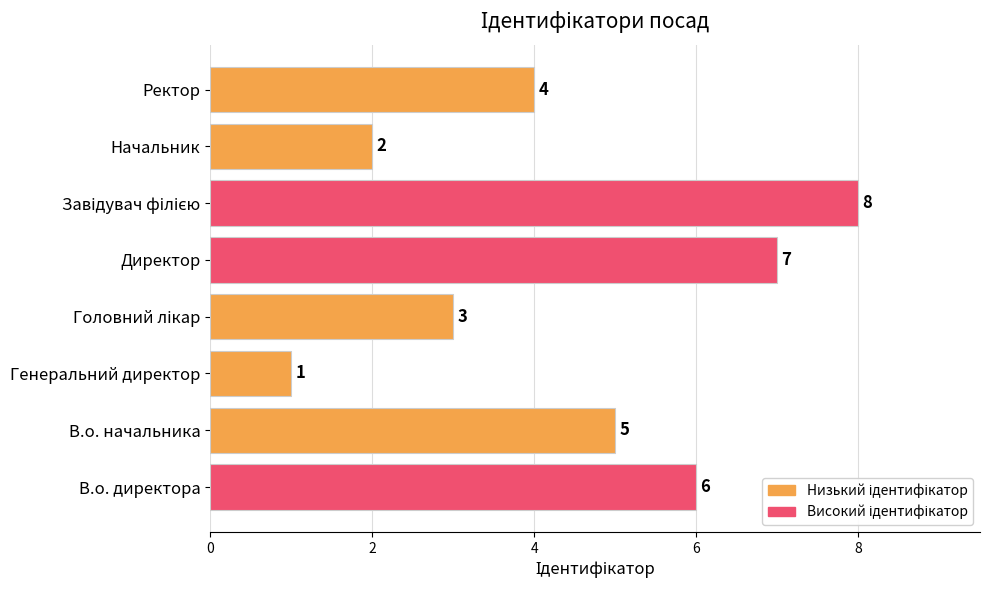

True or false: the data shows 1 at Начальник.

False